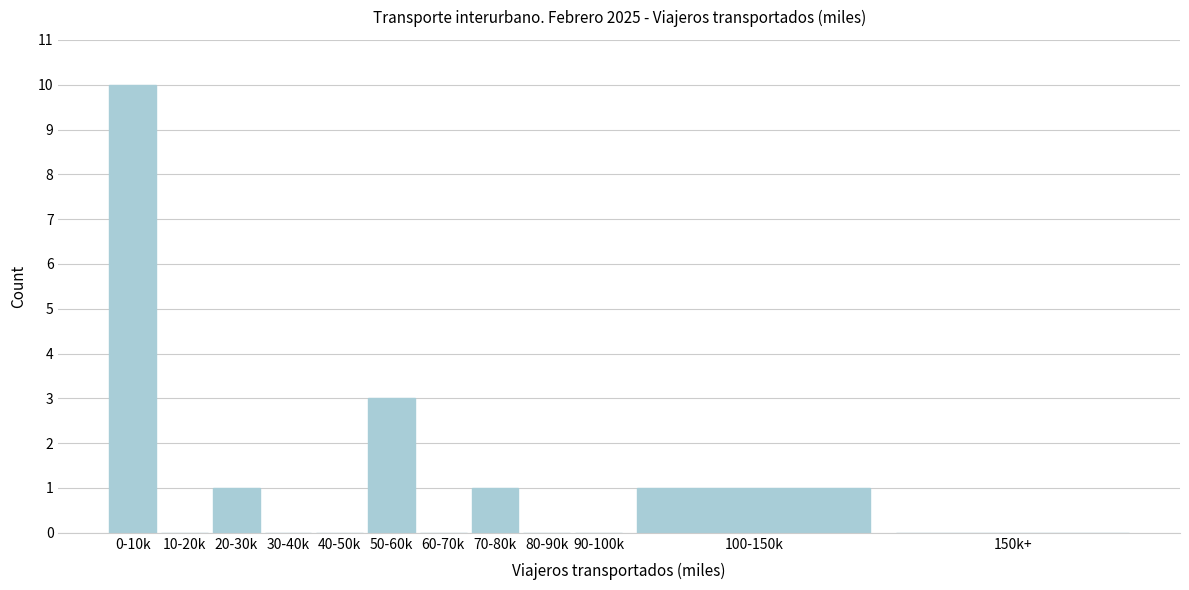

Reading right to left, what are all the values shown in this chart?

150k+=0	100-150k=1	90-100k=0	80-90k=0	70-80k=1	60-70k=0	50-60k=3	40-50k=0	30-40k=0	20-30k=1	10-20k=0	0-10k=10